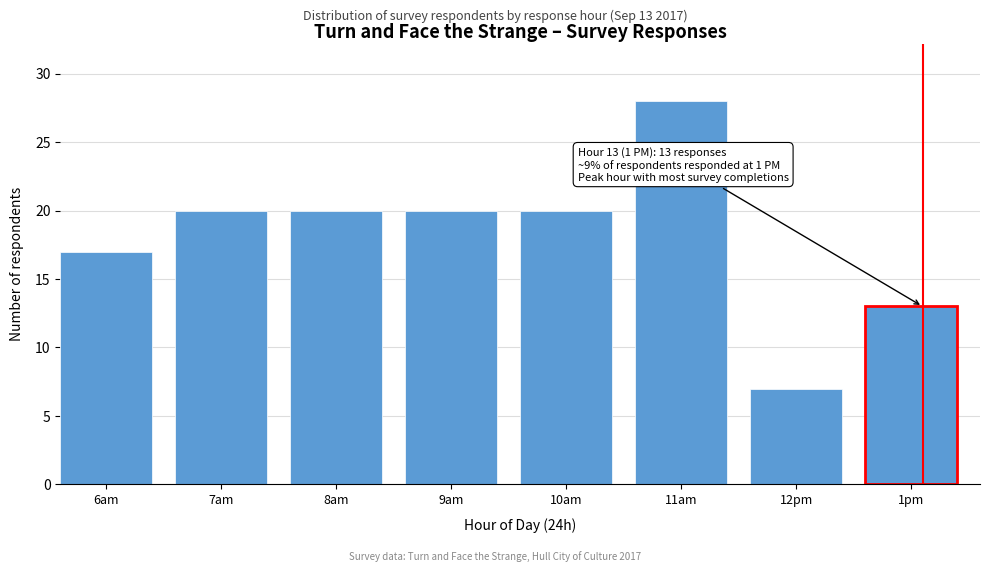

Reading left to right, list all the values displayed in this chart.

17	20	20	20	20	28	7	13